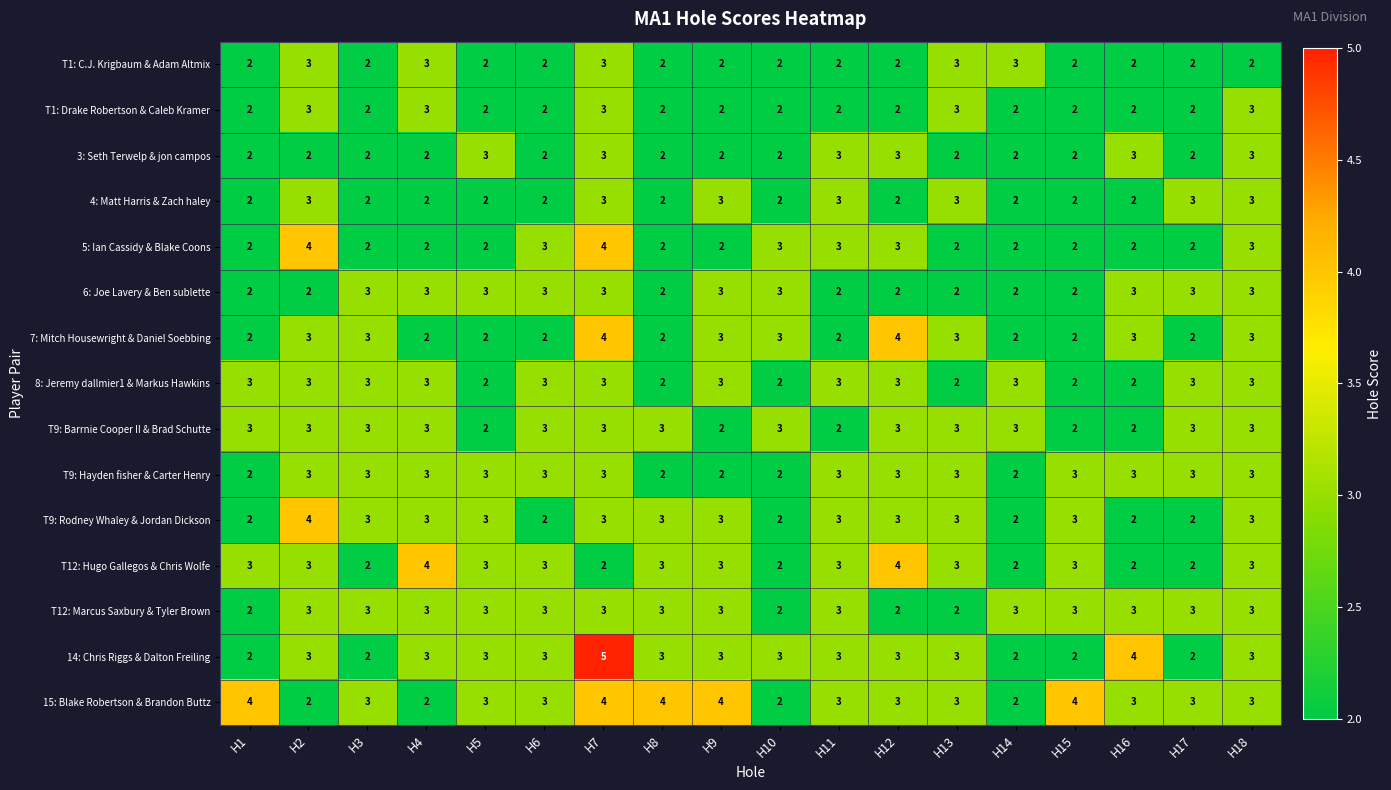

At which category is the sum across all series the highest?

H7